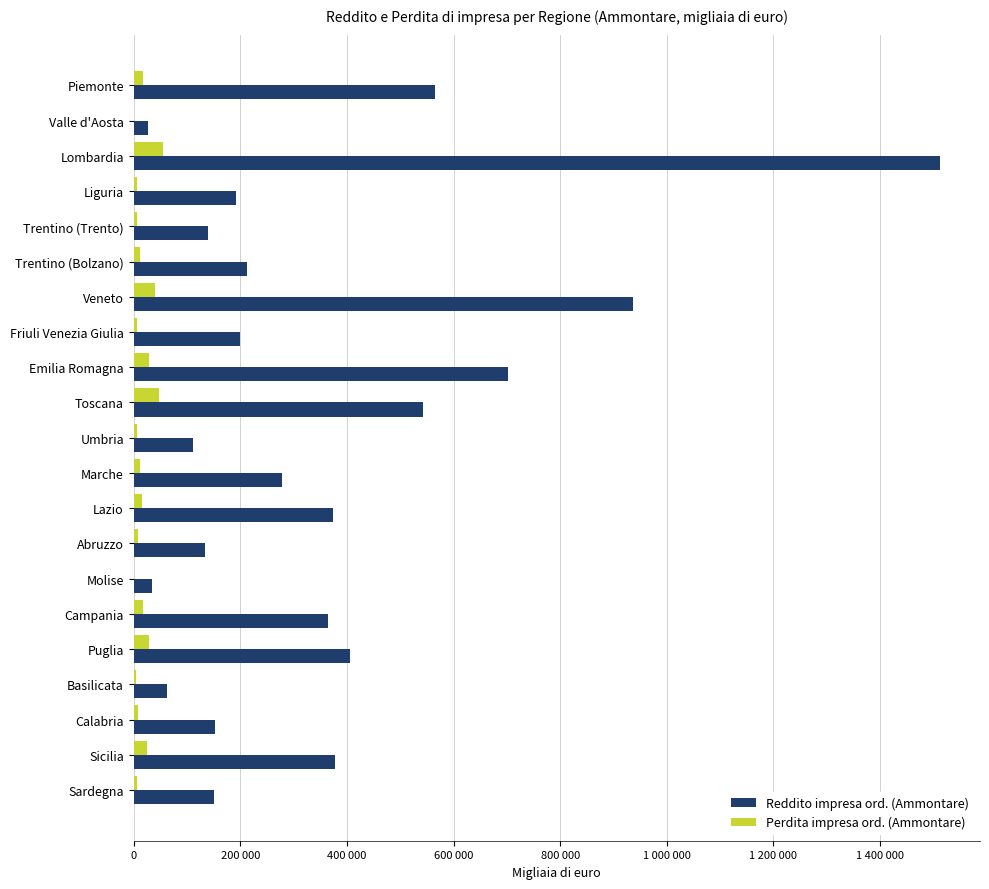

What is the smallest value displayed?

750